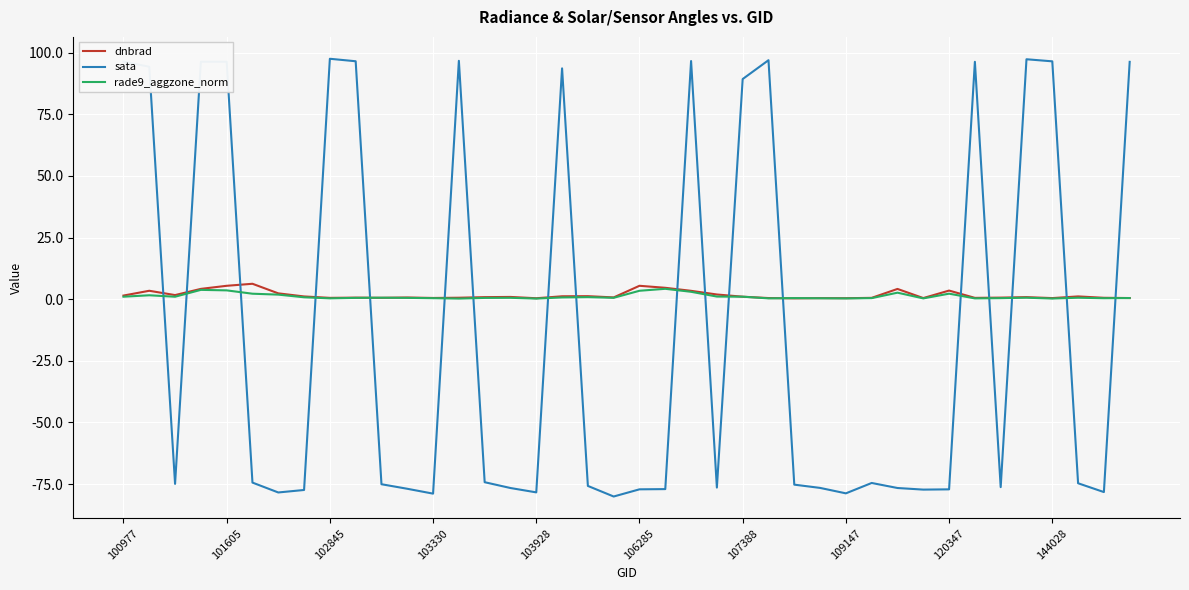

Is this an area chart (filled region under the line)?

No